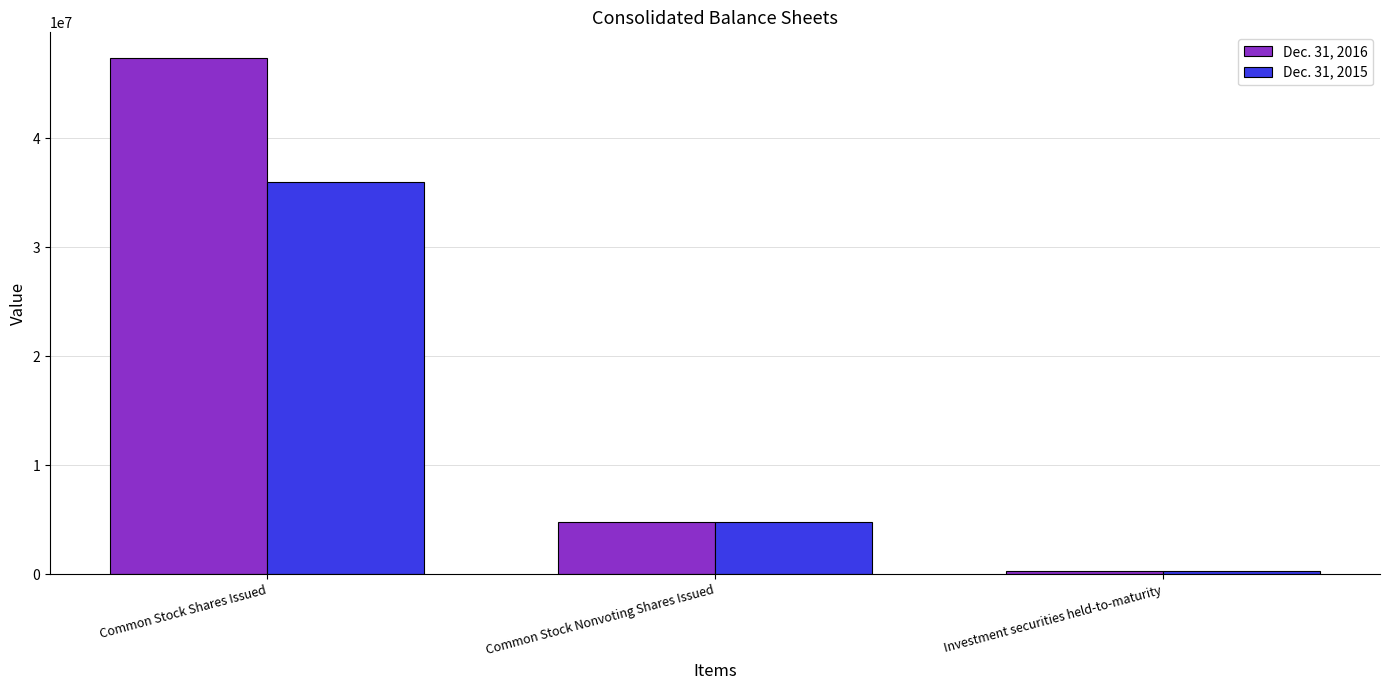

Which series has the widest spread of values?

Dec. 31, 2016